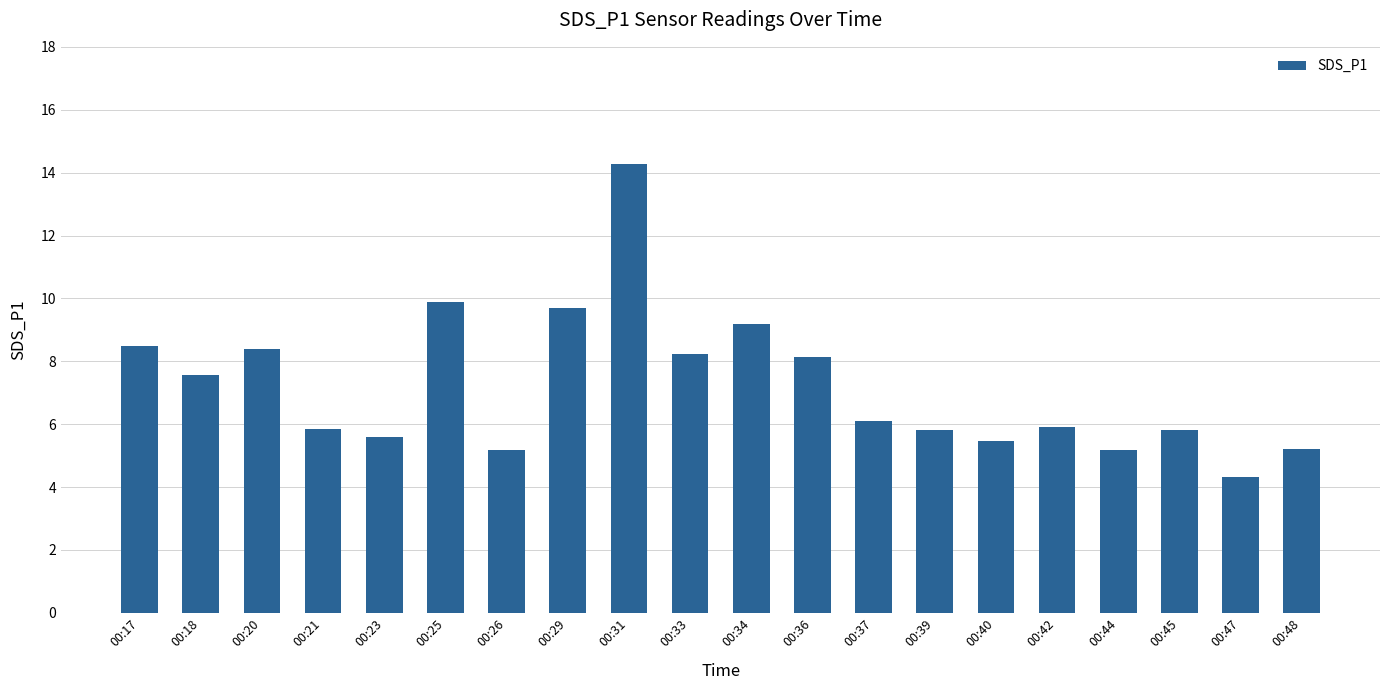

What is the value of the 8th bar from the left?

9.7